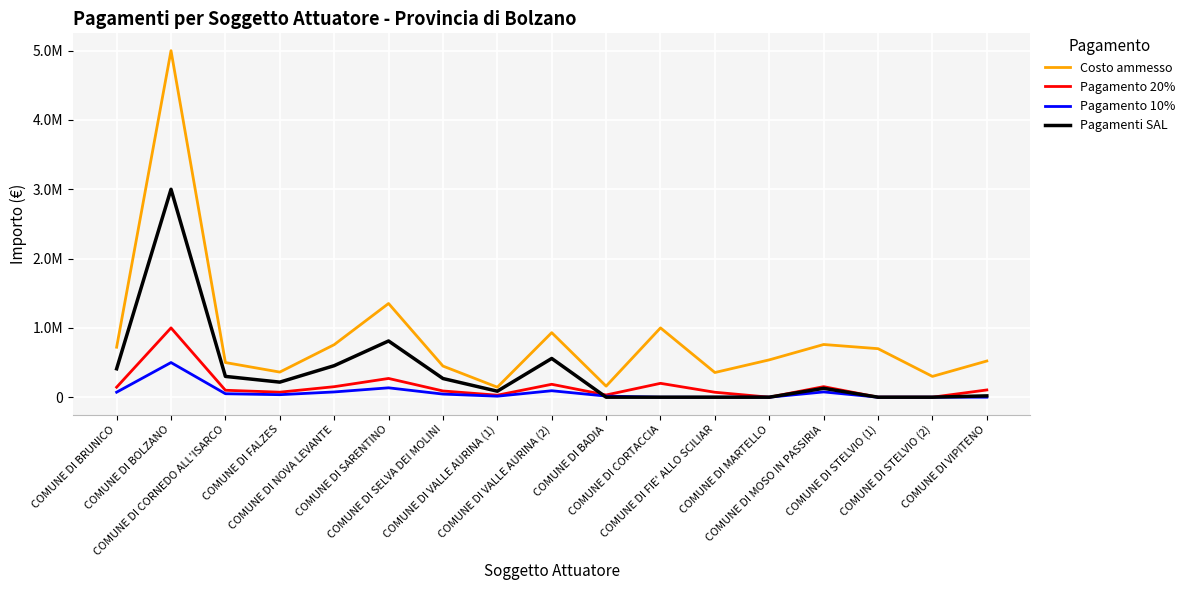

At COMUNE DI SELVA DEI MOLINI, list the series in order from smallest to largest.

Pagamento 10%, Pagamento 20%, Pagamenti SAL, Costo ammesso